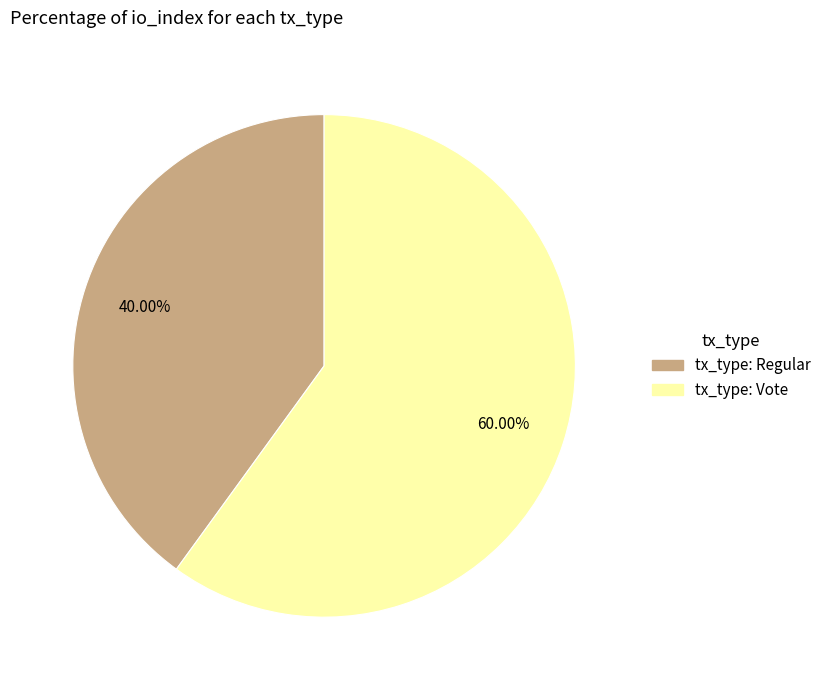

Does tx_type: Vote account for over 50% of the chart?

Yes